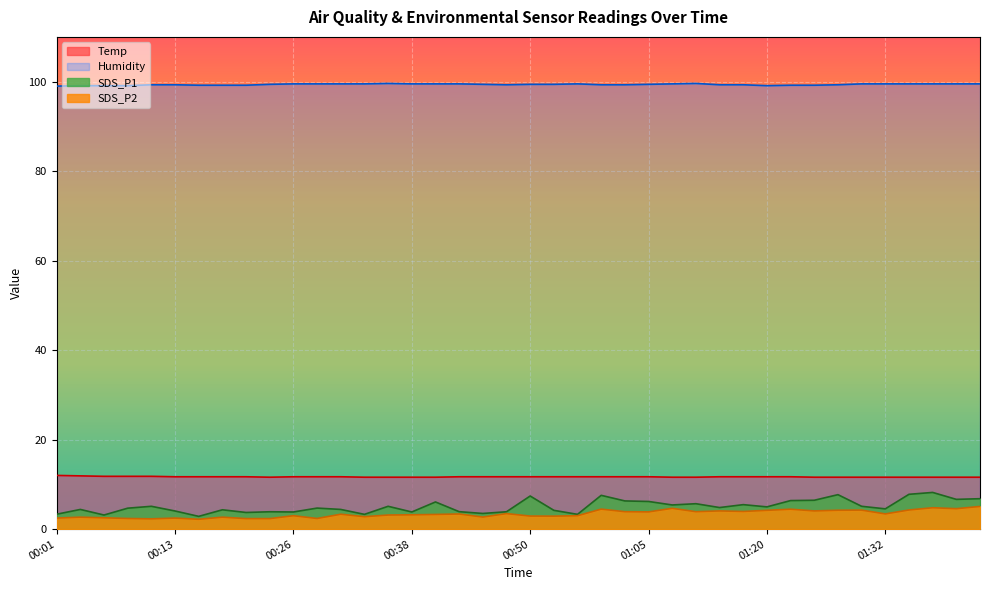

What is the label of the 5th point from the right?

01:32